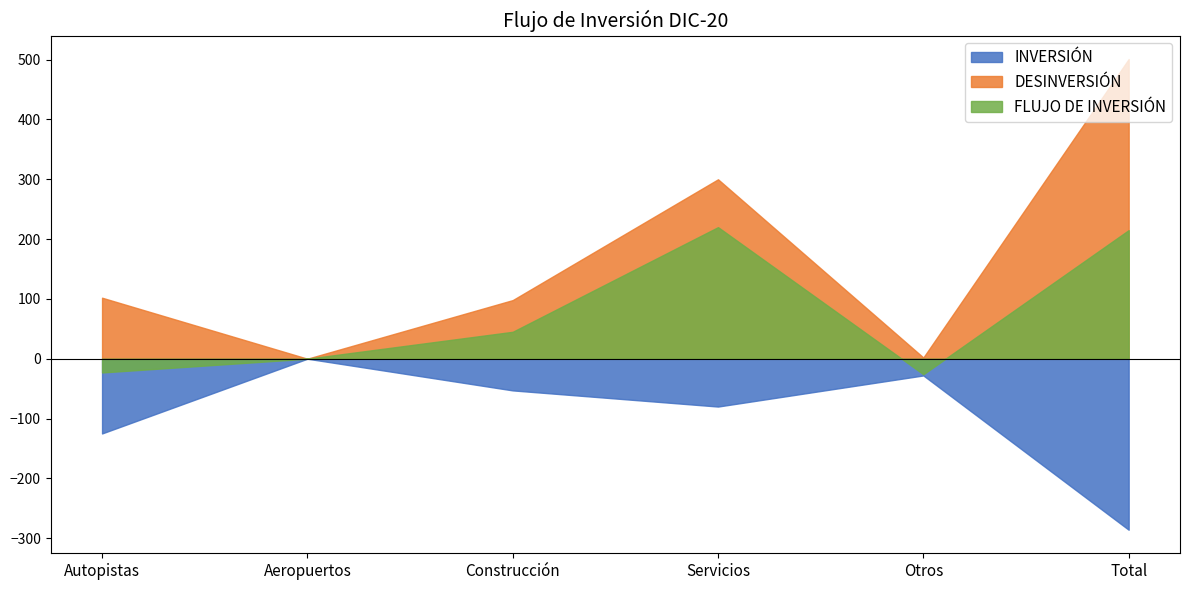

How many interior local valleys does the INVERSIÓN series have?

1